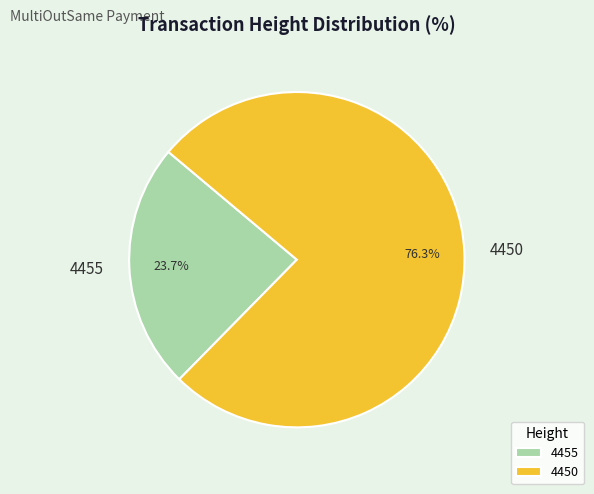

Which category has the smallest portion of the pie?

4455